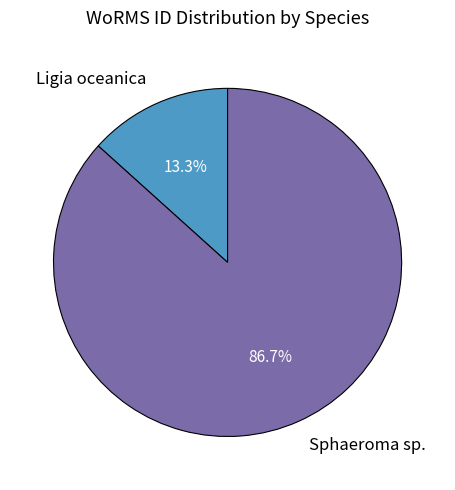

To the nearest percent, what is the average slice percentage?

50%